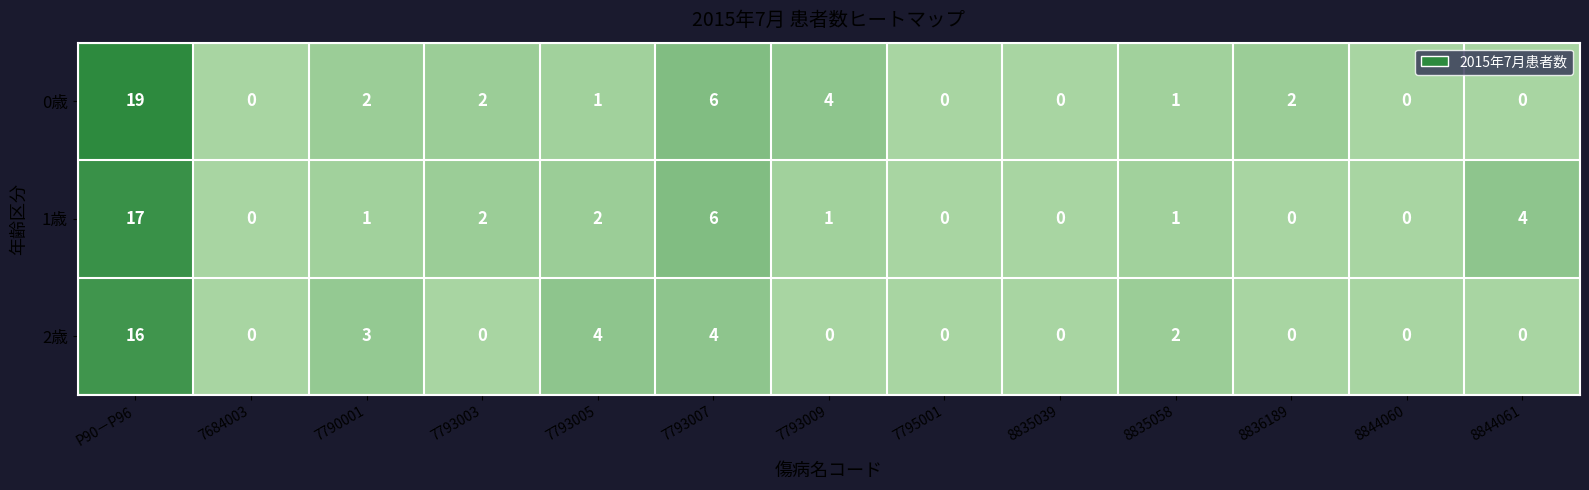

What is the spread (max minus min) of values at 8836189?

2